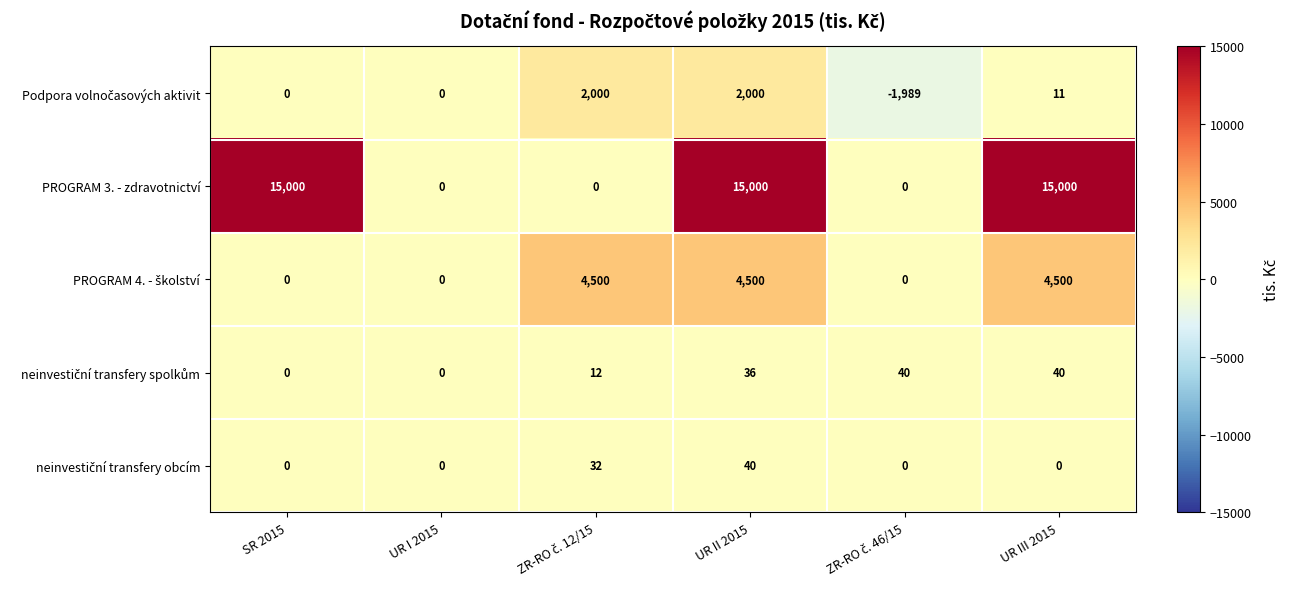

What is the sum of all PROGRAM 3. - zdravotnictví values?

45000